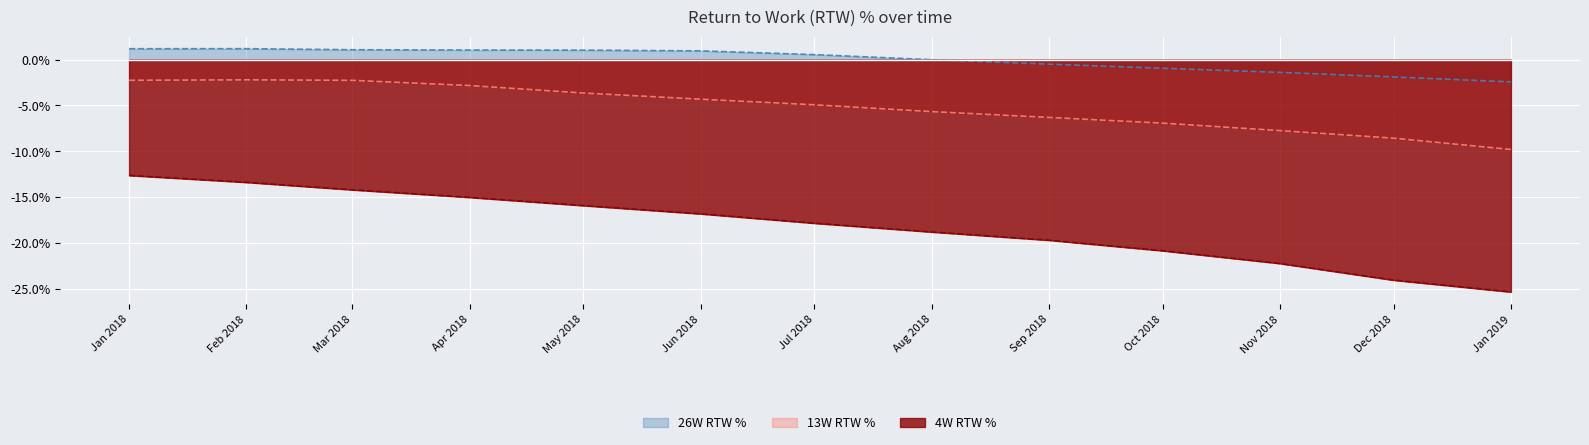

What is the average value of the 4W RTW Claims series?

-0.2